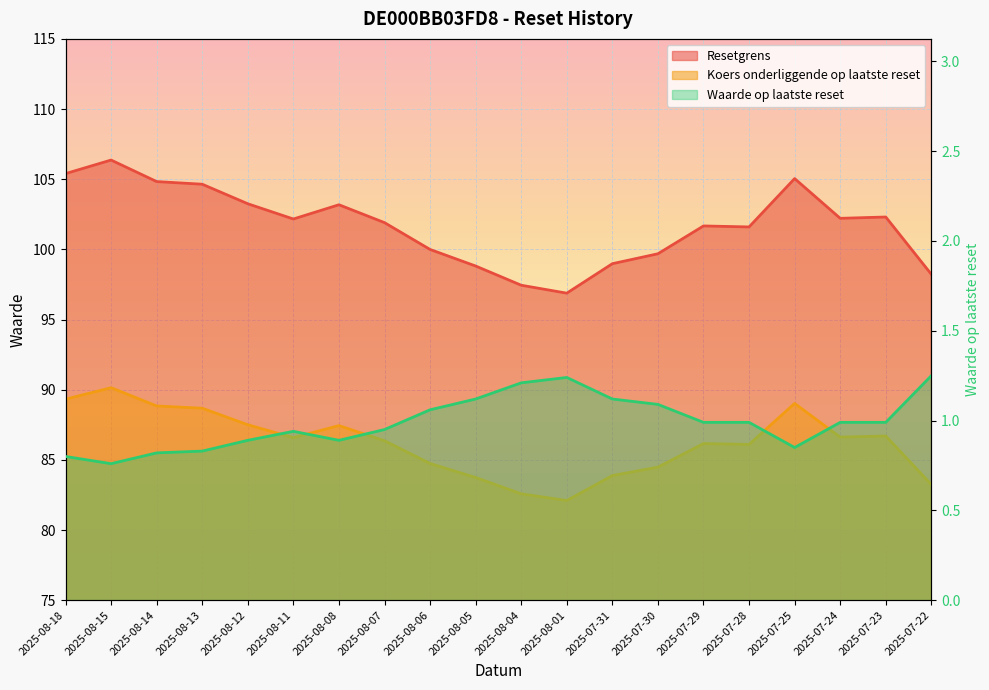

Rank the series at 2025-07-23 from lowest to highest value.

Waarde op laatste reset, Koers onderliggende op laatste reset, Resetgrens